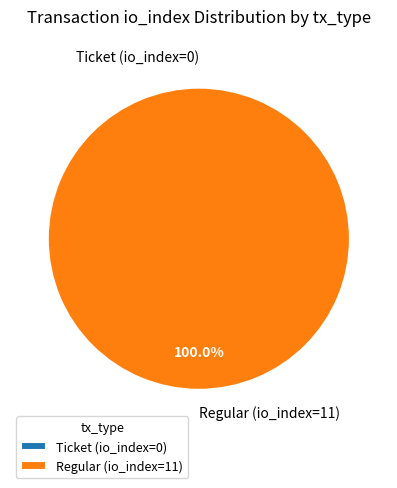

What is the change in value from Ticket (io_index=0) to Regular (io_index=11)?

+11